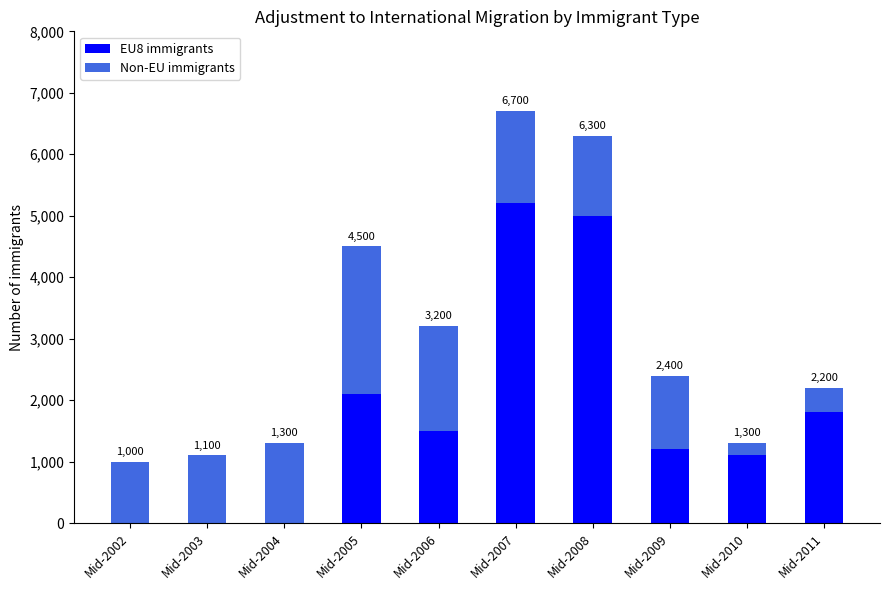

What is the highest value of the EU8 immigrants series?

5200